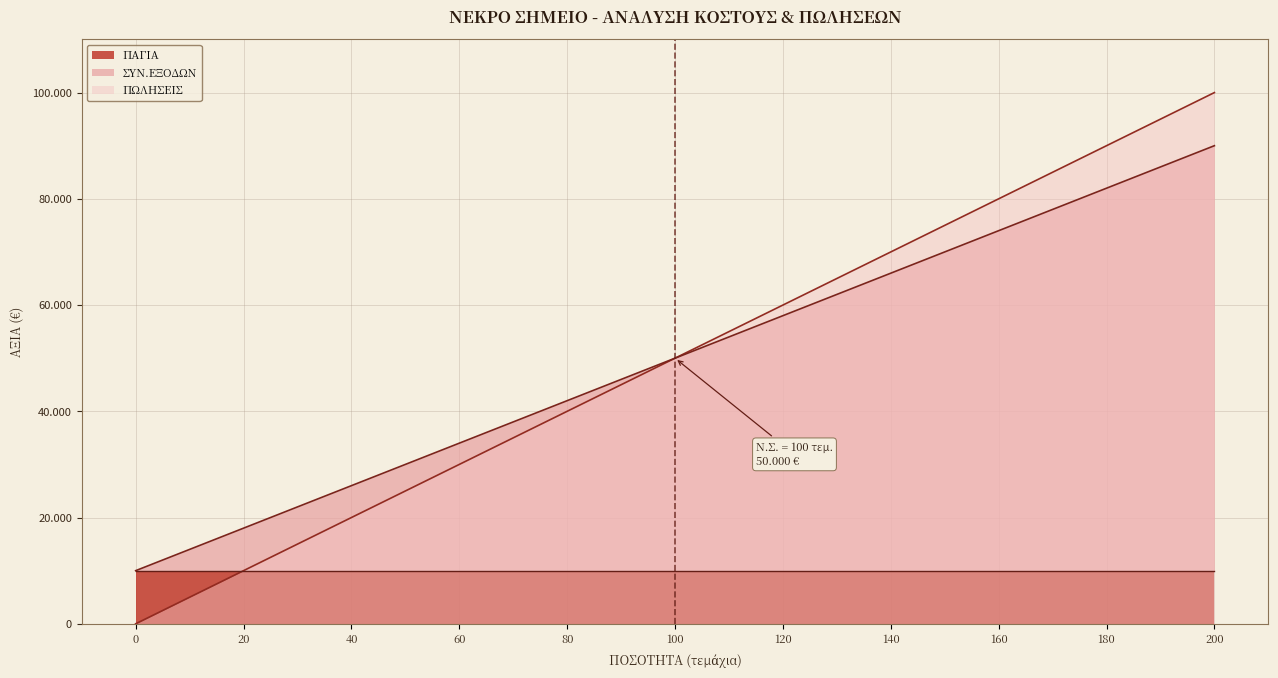

True or false: ΣΥΝ.ΕΞΟΔΩΝ and ΠΩΛΗΣΕΙΣ intersect in this chart.

False